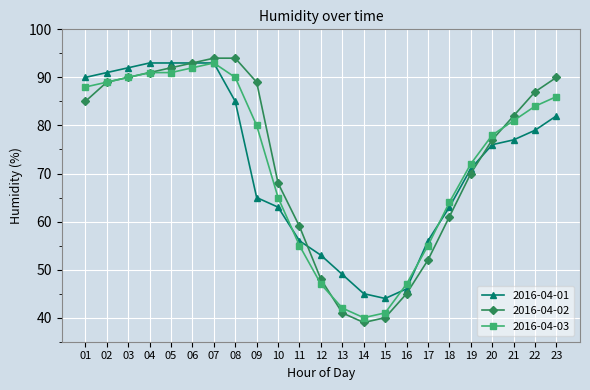

How many data points in 2016-04-03 are less than 80?

11